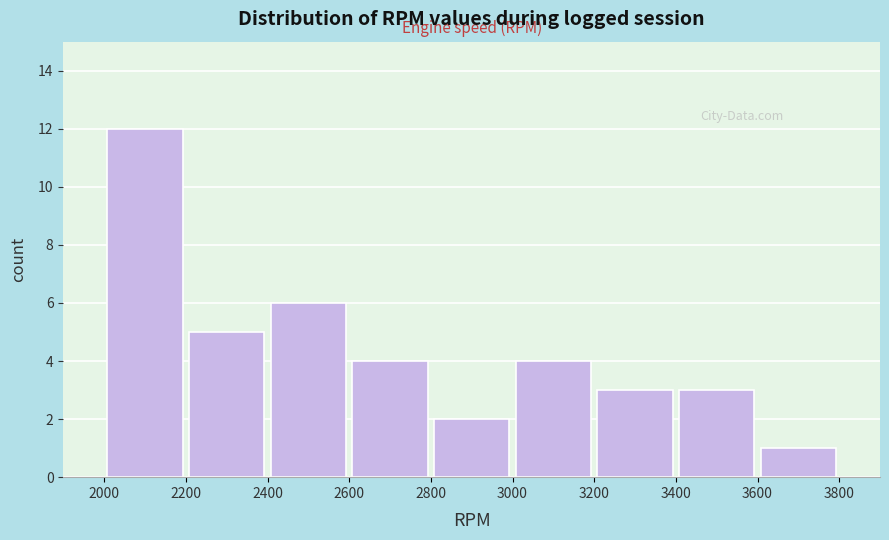

Reading left to right, transcribe this chart: for each bar, give the range it covers on the x-axis and its height. The values are not printed on the chart, so give them approximately, as read against the axis.

2000 to 2200: 12
2200 to 2400: 5
2400 to 2600: 6
2600 to 2800: 4
2800 to 3000: 2
3000 to 3200: 4
3200 to 3400: 3
3400 to 3600: 3
3600 to 3800: 1